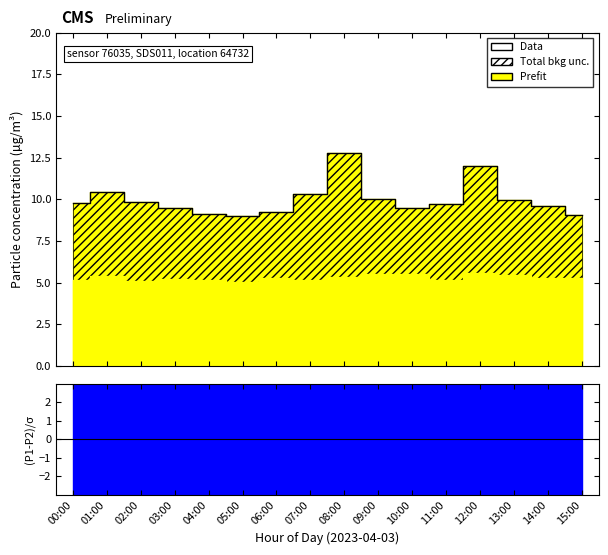

The value at 15:00 is 13.3. True or false?

False